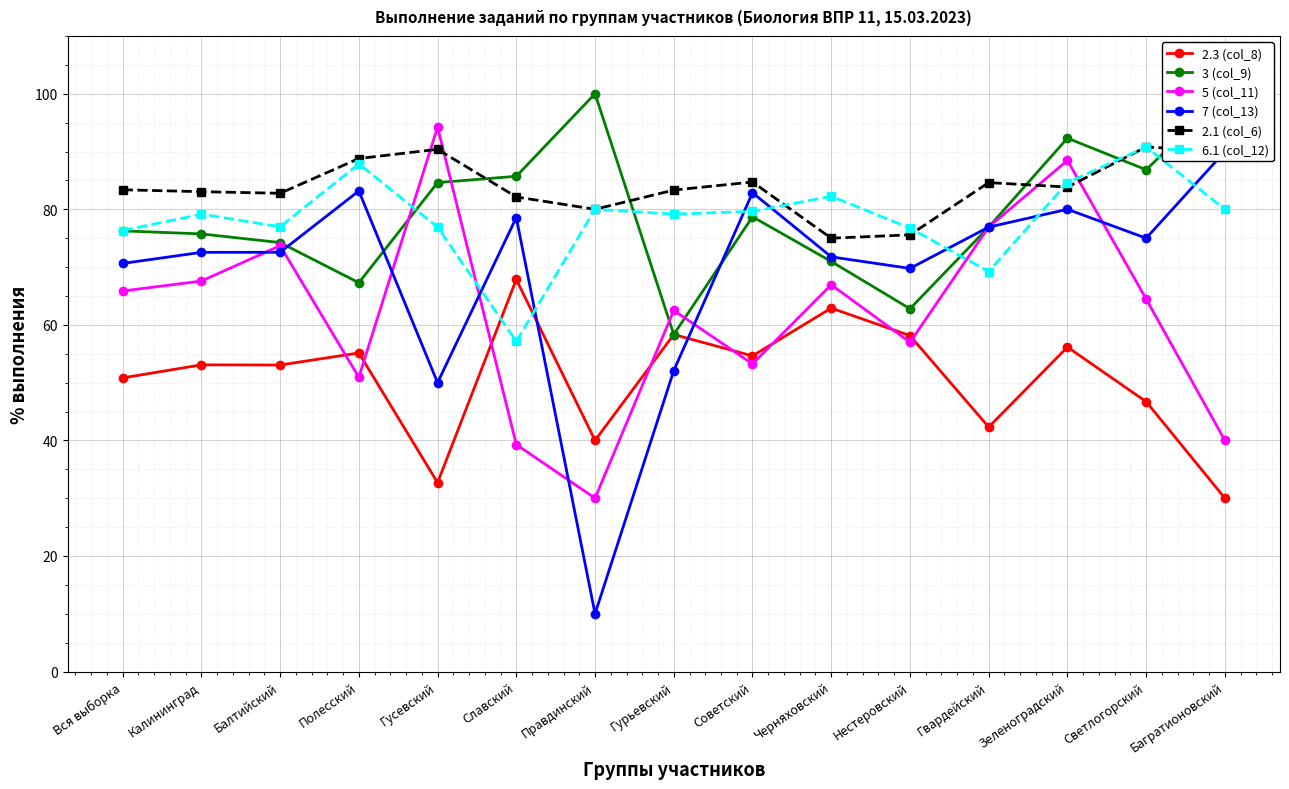

Reading right to left, extract all data points from this chart.

2.3 (col_8): Багратионовский=30.0	Светлогорский=46.7	Зеленоградский=56.1	Гвардейский=42.3	Нестеровский=58.1	Черняховский=62.9	Советский=54.6	Гурьевский=58.3	Правдинский=40.0	Славский=67.9	Гусевский=32.7	Полесский=55.1	Балтийский=53.0	Калининград=53.1	Вся выборка=50.8
3 (col_9): Багратионовский=100.0	Светлогорский=86.8	Зеленоградский=92.3	Гвардейский=76.9	Нестеровский=62.8	Черняховский=71.0	Советский=78.7	Гурьевский=58.3	Правдинский=100.0	Славский=85.7	Гусевский=84.6	Полесский=67.3	Балтийский=74.2	Калининград=75.7	Вся выборка=76.3
5 (col_11): Багратионовский=40.0	Светлогорский=64.5	Зеленоградский=88.5	Гвардейский=76.9	Нестеровский=57.0	Черняховский=66.9	Советский=53.2	Гурьевский=62.5	Правдинский=30.0	Славский=39.3	Гусевский=94.2	Полесский=50.9	Балтийский=73.7	Калининград=67.6	Вся выборка=65.9
7 (col_13): Багратионовский=90.0	Светлогорский=75.0	Зеленоградский=80.0	Гвардейский=76.9	Нестеровский=69.8	Черняховский=71.8	Советский=82.9	Гурьевский=52.1	Правдинский=10.0	Славский=78.6	Гусевский=50.0	Полесский=83.2	Балтийский=72.6	Калининград=72.5	Вся выборка=70.6
2.1 (col_6): Багратионовский=90.0	Светлогорский=90.8	Зеленоградский=83.8	Гвардейский=84.6	Нестеровский=75.6	Черняховский=75.0	Советский=84.7	Гурьевский=83.3	Правдинский=80.0	Славский=82.1	Гусевский=90.4	Полесский=88.8	Балтийский=82.8	Калининград=83.0	Вся выборка=83.4
6.1 (col_12): Багратионовский=80.0	Светлогорский=90.8	Зеленоградский=84.6	Гвардейский=69.2	Нестеровский=76.7	Черняховский=82.3	Советский=79.6	Гурьевский=79.2	Правдинский=80.0	Славский=57.1	Гусевский=76.9	Полесский=87.8	Балтийский=77.0	Калининград=79.2	Вся выборка=76.3